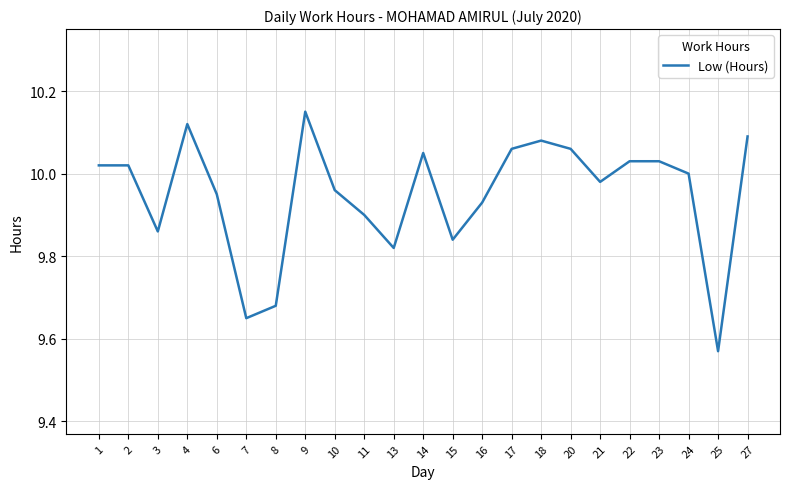

At which label is the value closest to 9?

25